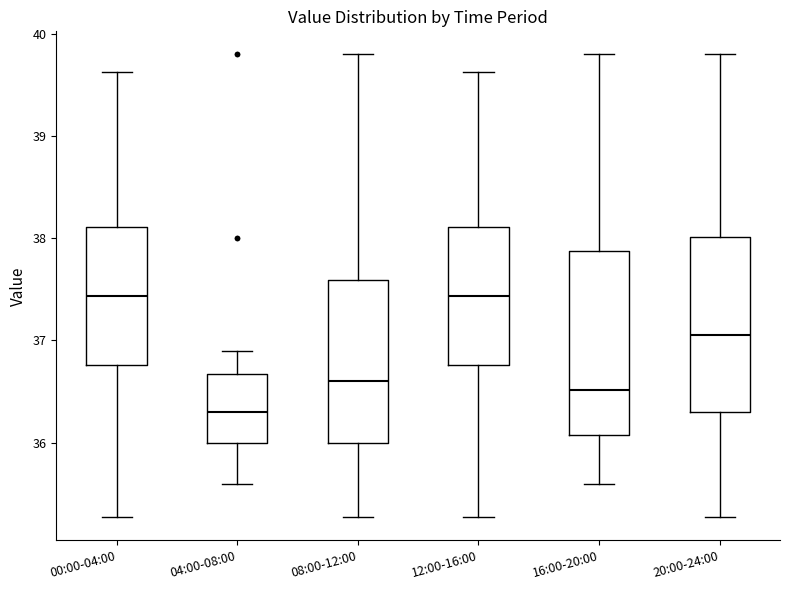

Where is the lower edge of the box for 00:00-04:00 on the y-axis? The values are not printed on the chart, so give them approximately, as read against the axis.

36.8